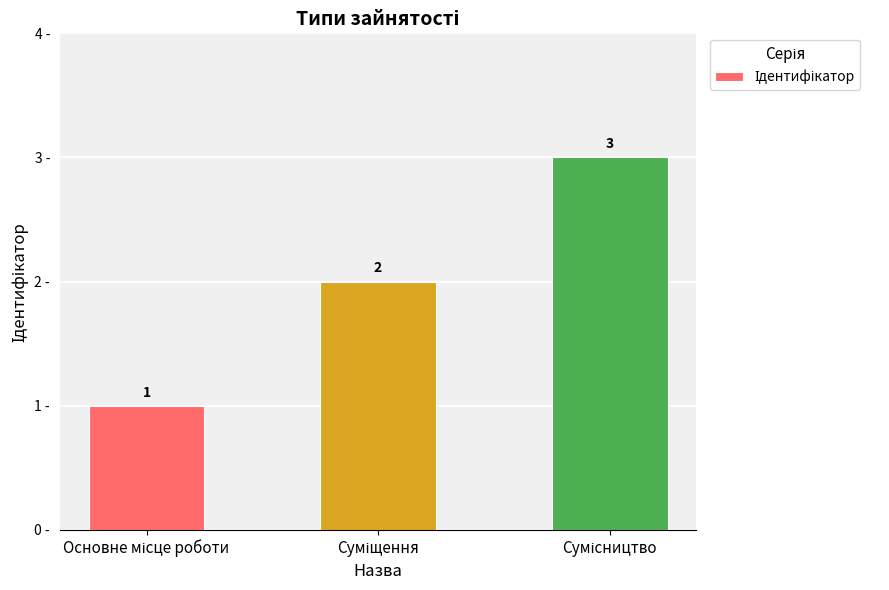

Count the values in the range 1 to 3.

3